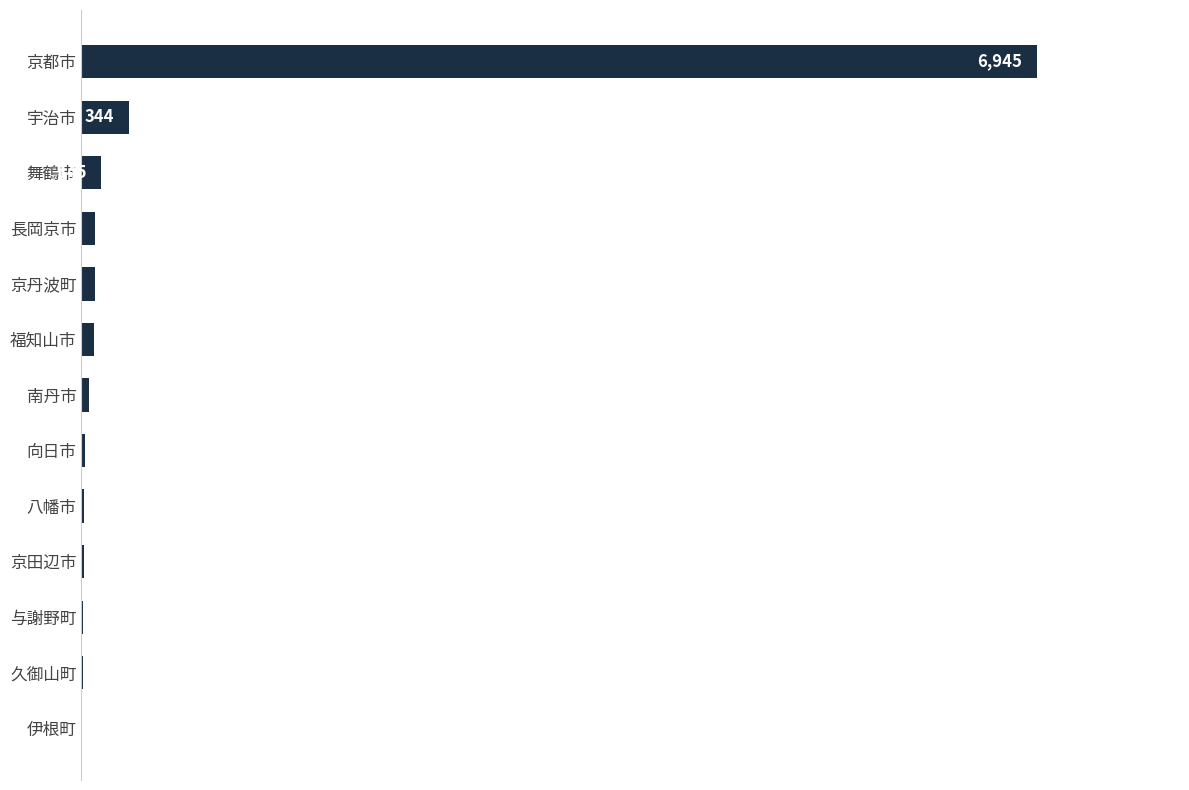

Are the bars horizontal?

Yes